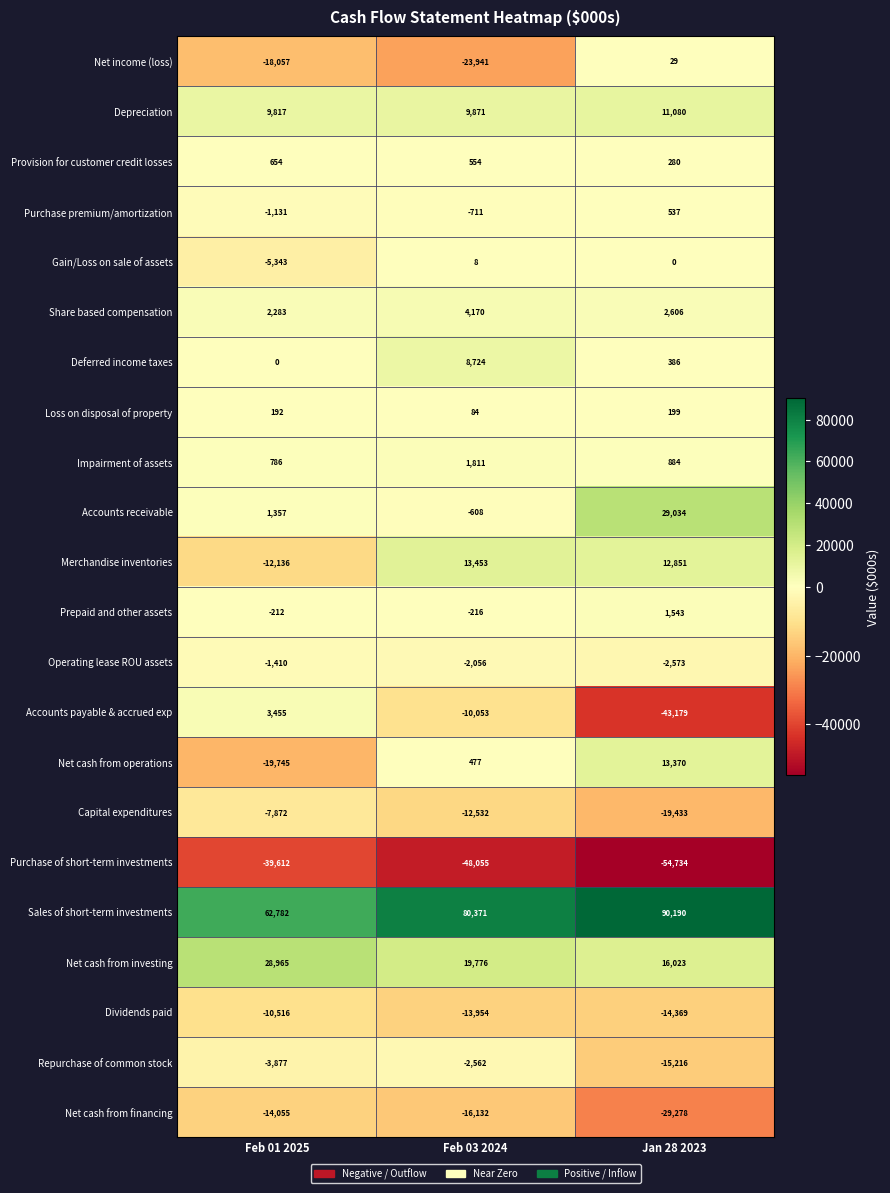

Which category has the lowest value across all series?

Jan 28 2023